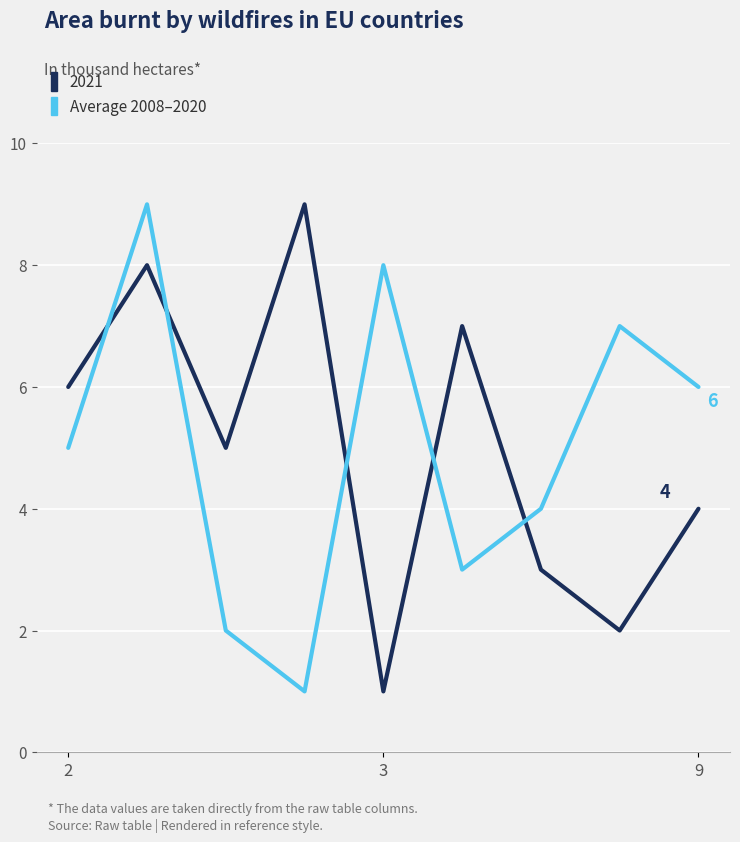

What is the maximum value for 2021?

9